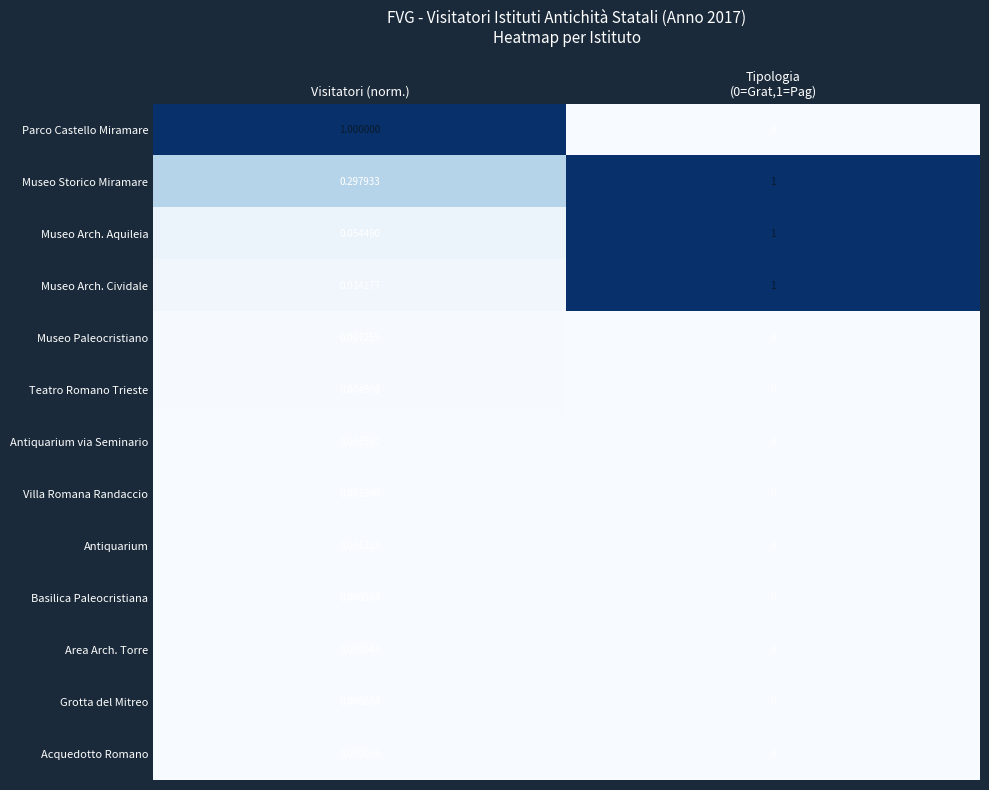

Which series changed the most between Visitatori (norm.) and Tipologia
(0=Grat,1=Pag)?

Parco Castello Miramare